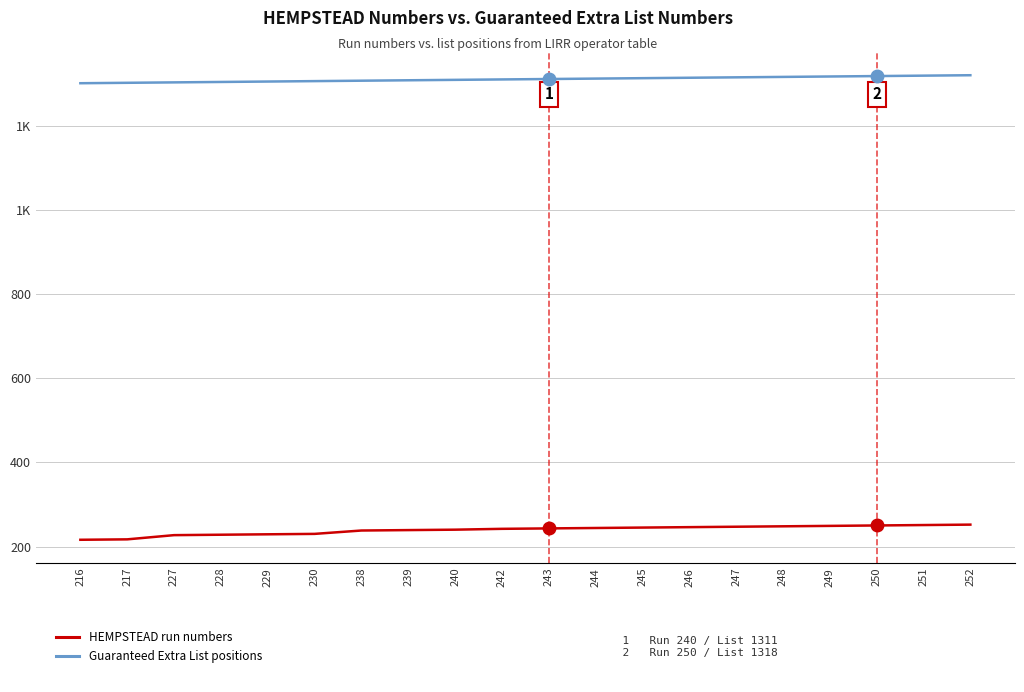

Does the chart display data point markers on the line(s)?

No